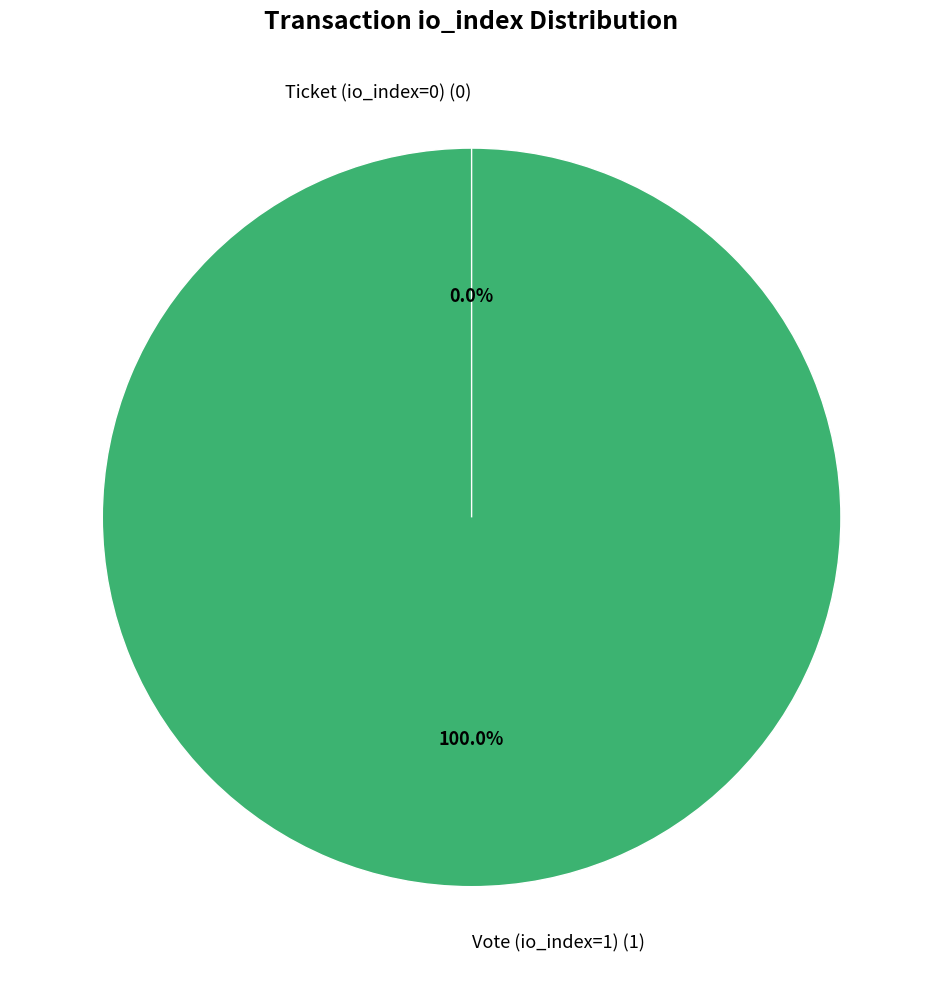

How many segments does this pie chart have?

2